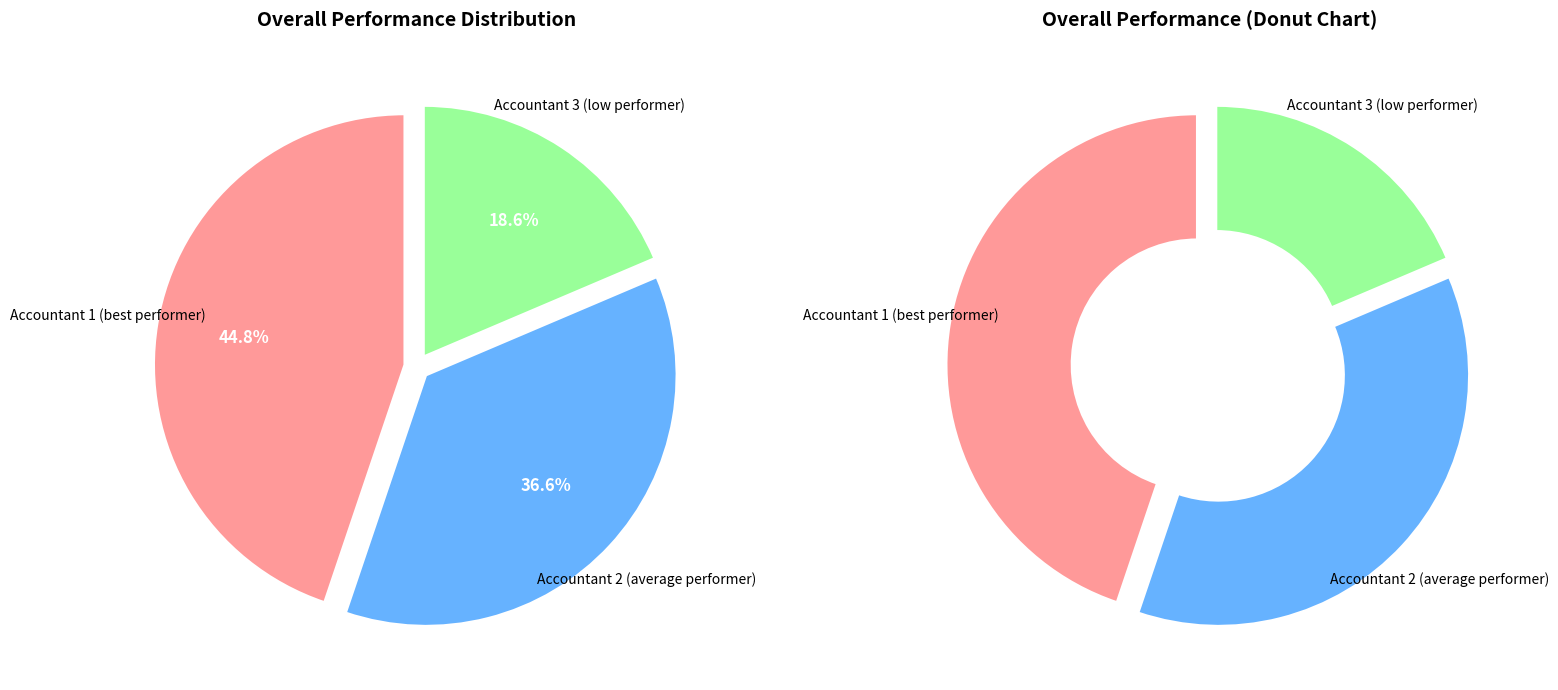

To the nearest percent, what percentage of the pie is Accountant 3 (low performer)?

19%